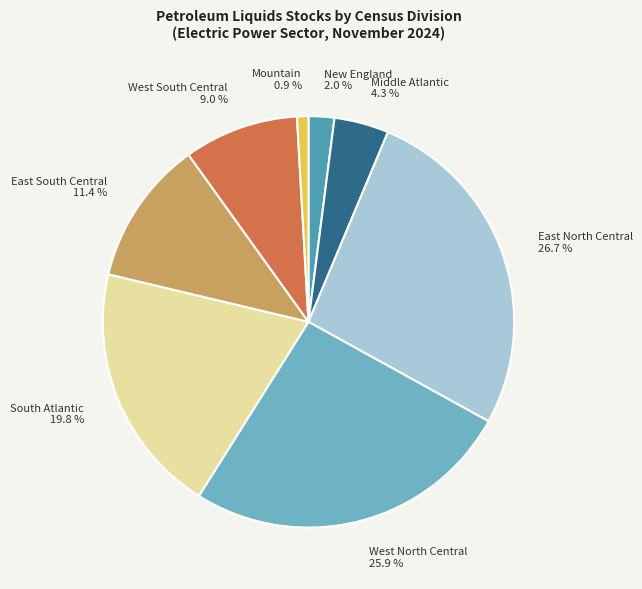

Which slice is the smallest?

Mountain